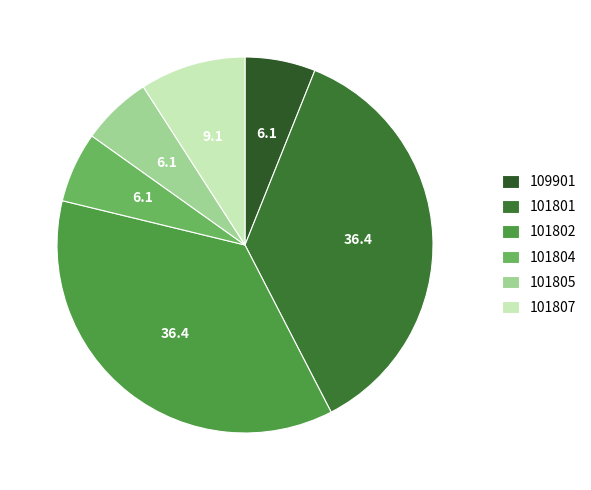

Is there a majority slice in this chart?

No